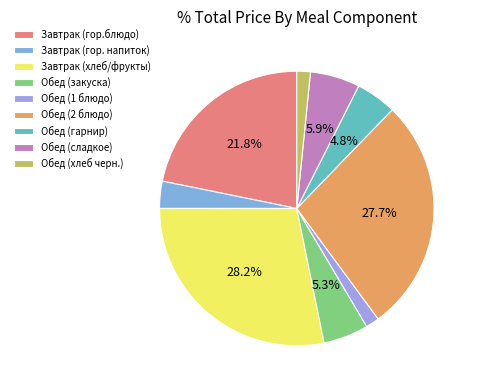

The Обед (2 блюдо) slice represents 40% of the pie. True or false?

False